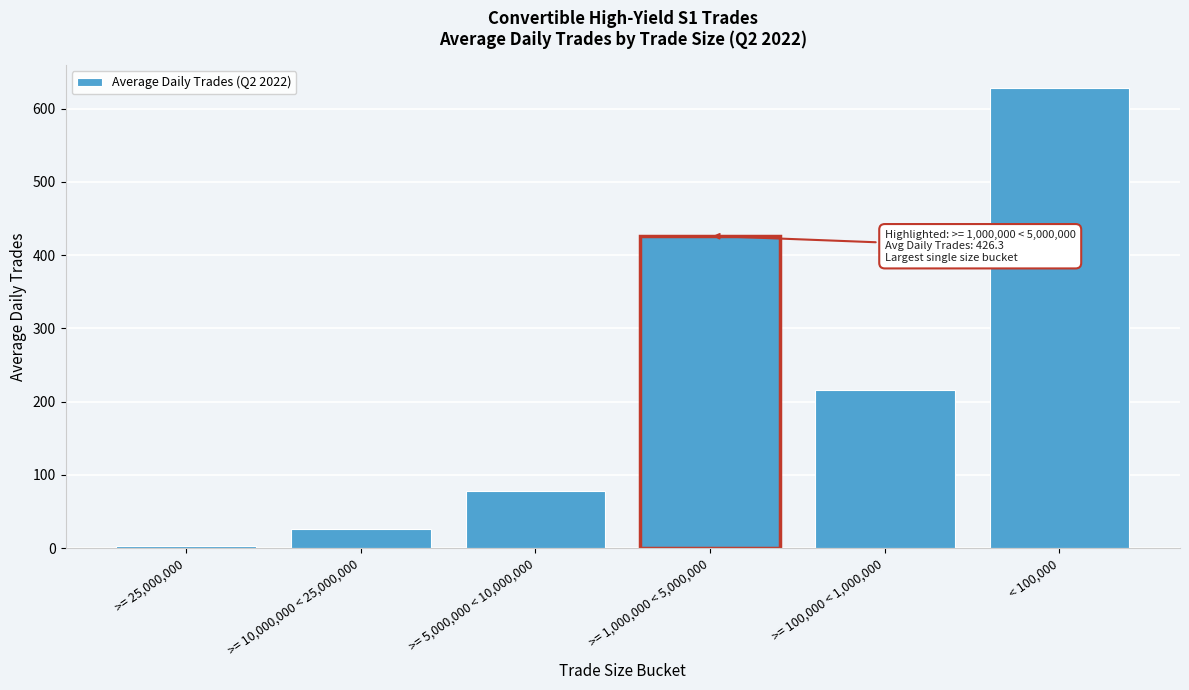

Reading left to right, list all the values displayed in this chart.

>= 25,000,000=3.4	>= 10,000,000 < 25,000,000=26.1	>= 5,000,000 < 10,000,000=78.0	>= 1,000,000 < 5,000,000=426.3	>= 100,000 < 1,000,000=216.3	< 100,000=628.4